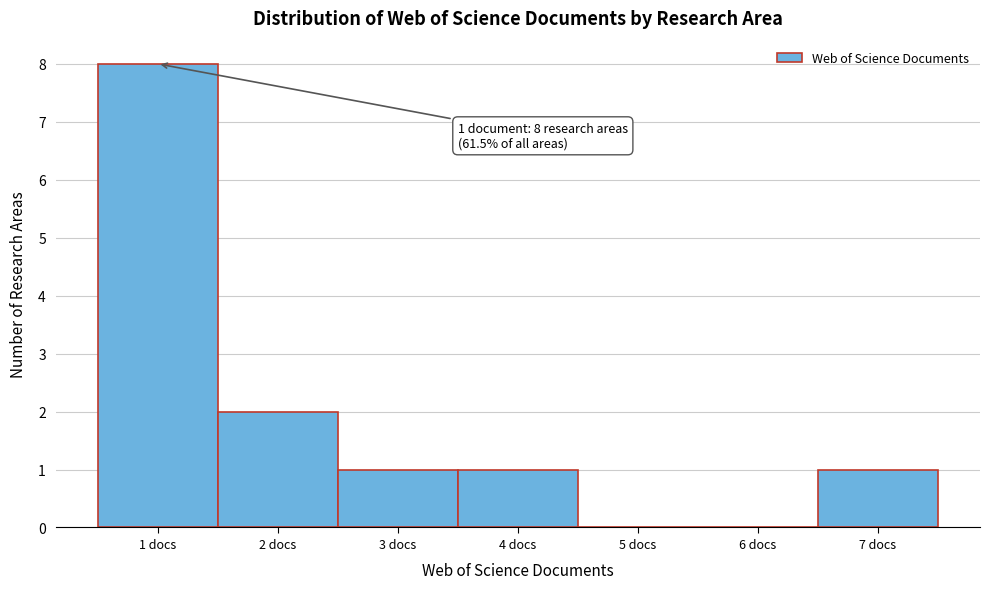

Which range on the x-axis has the tallest bar?

0.5 to 1.5